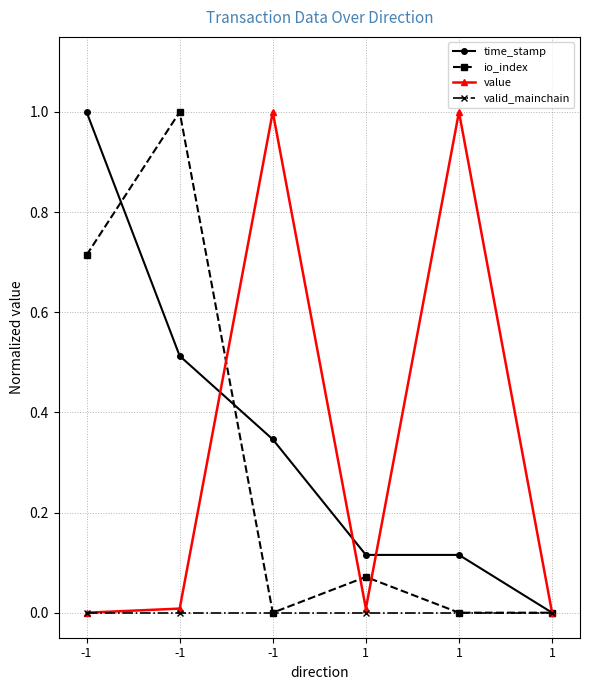

Which series ends up on top after the final intersection of value and time_stamp?

value